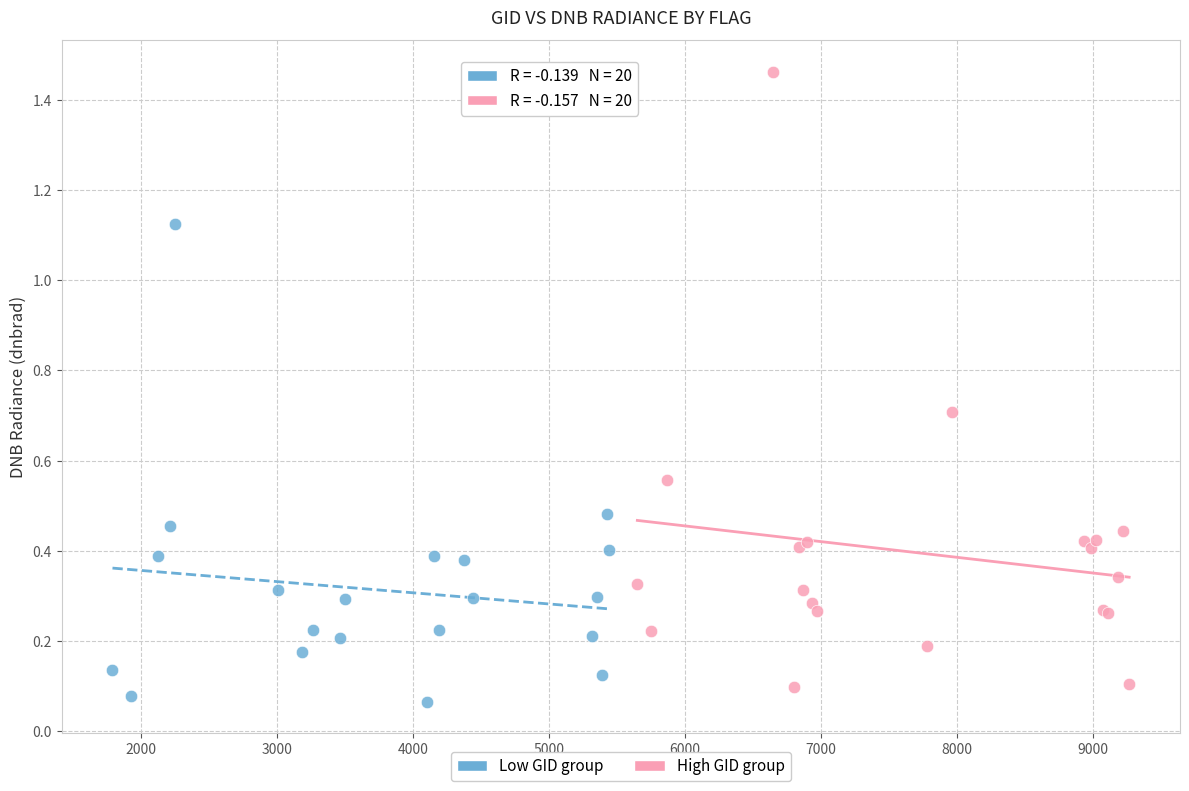

Which series has the widest spread of Y values?

High GID group